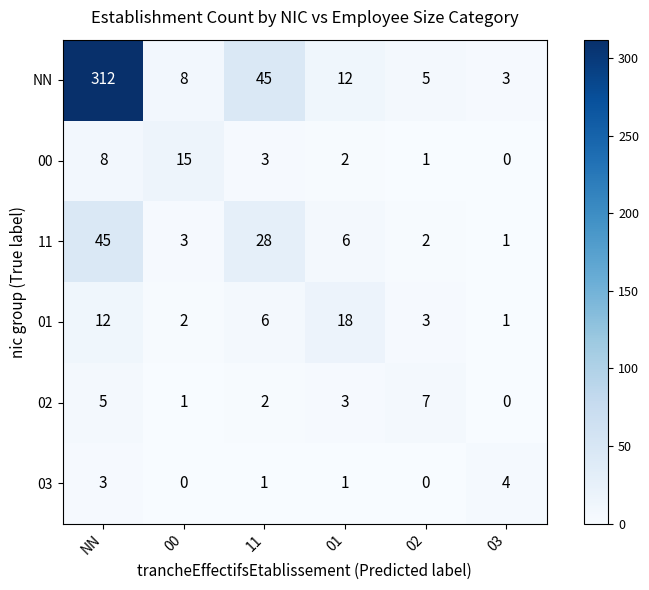

What is the sum of all 02 values?

18